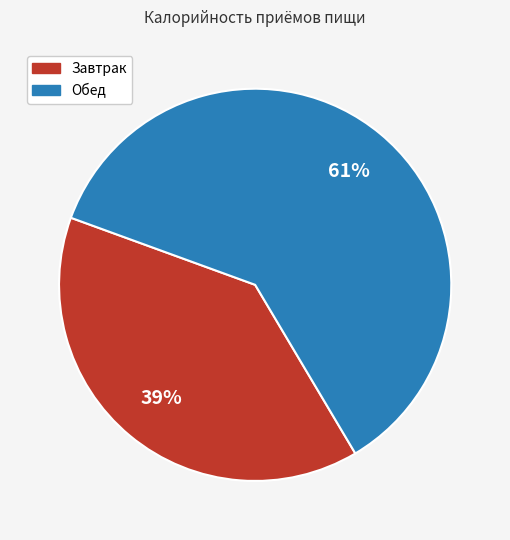

Does any single category account for the majority?

Yes